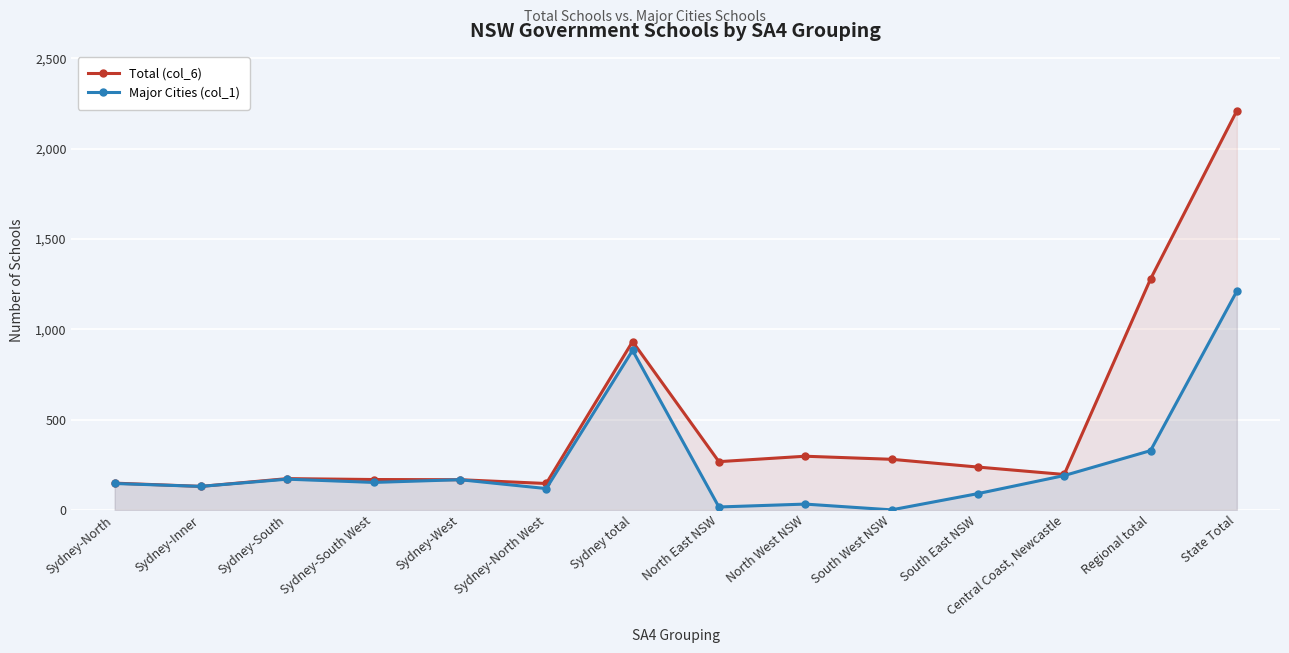

How many data points in Total (col_6) are above 237?

6